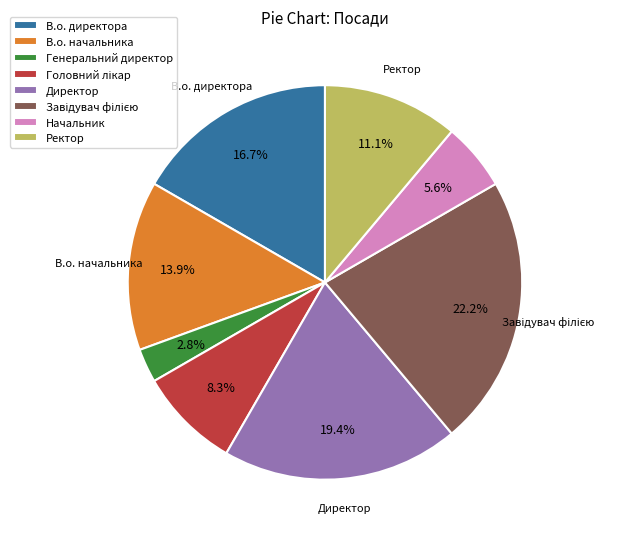

To the nearest percent, what percentage of the pie is Начальник?

6%